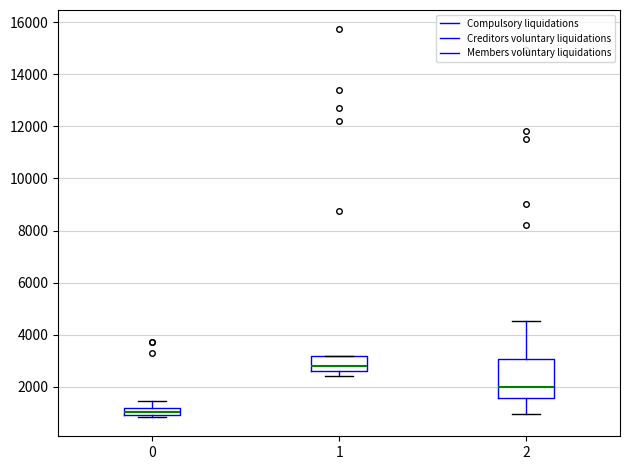

Which box's median line is the lowest?

0